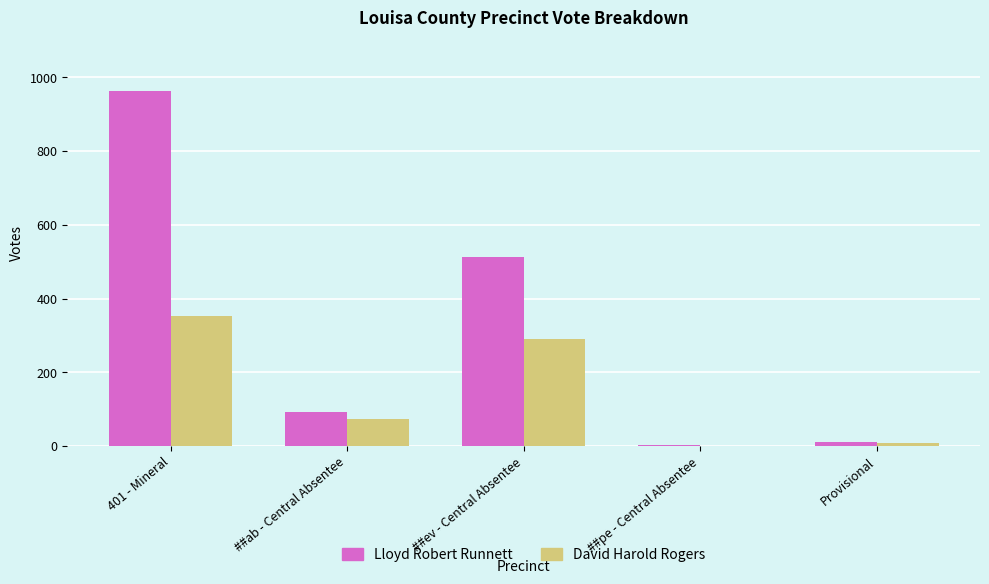

Is it true that David Harold Rogers equals 74 at ##ab - Central Absentee?

True